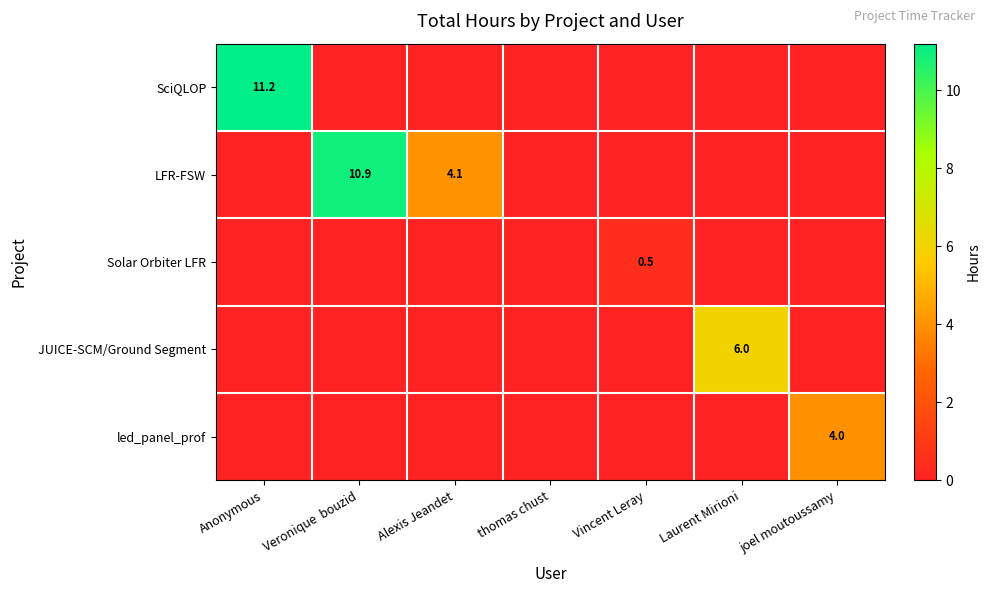

Is it true that JUICE-SCM/Ground Segment equals 2.3 at Laurent Mirioni?

False